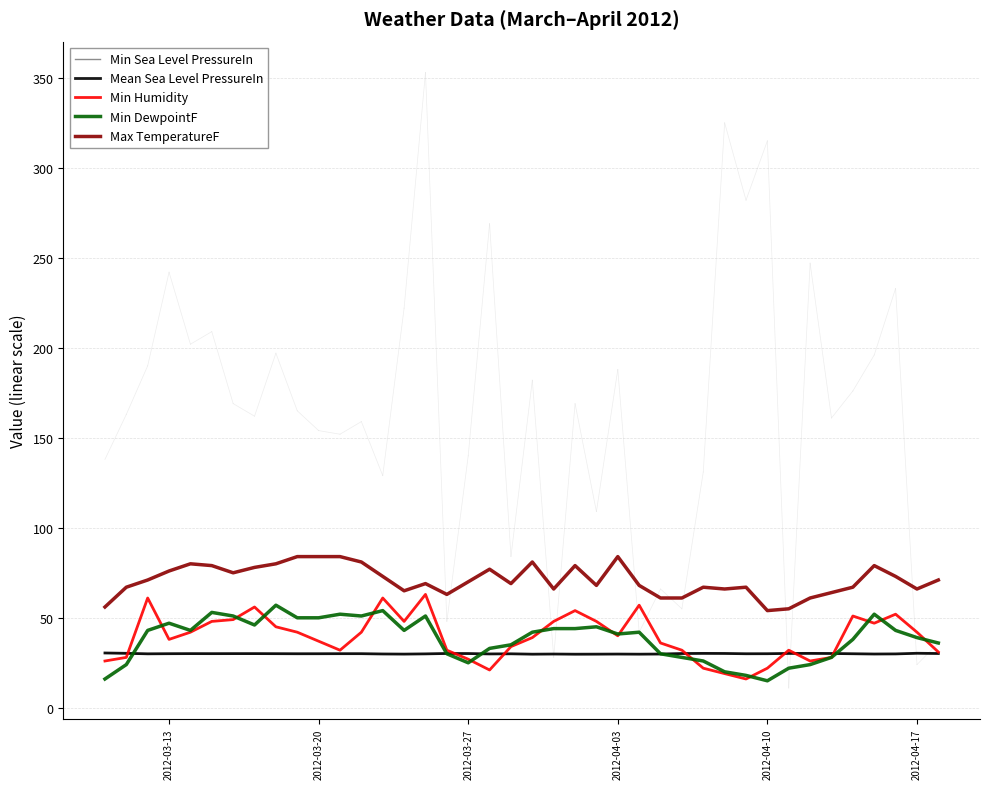

Which series has the largest total across all categories?

Max TemperatureF